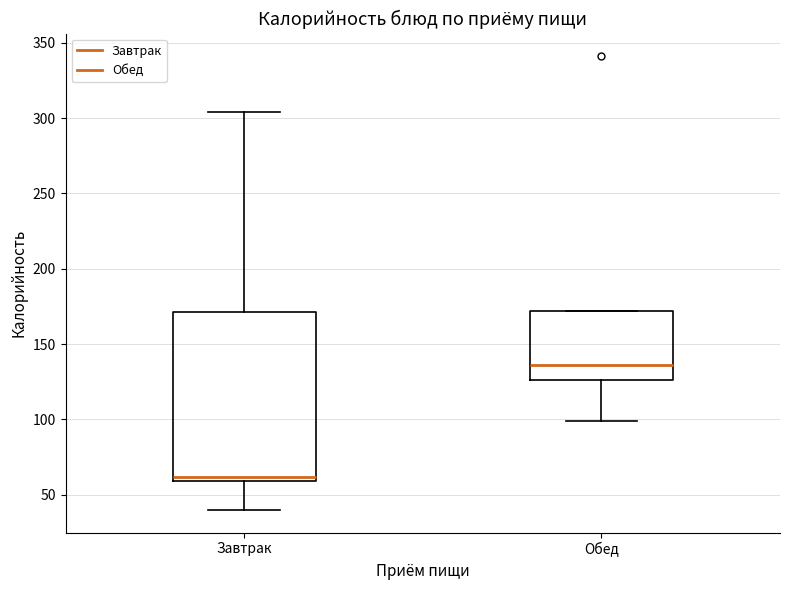

Reading left to right, transcribe this box plot: for each box, give where its median line is, the range the box spans, and where its two whiskers end, as read against the y-axis. The values are not printed on the chart, so give them approximately, as read against the axis.

Завтрак: median 60 (just above the box's lower edge), box 60 to 170, whiskers 40 to 305
Обед: median 135, box 125 to 170, whiskers 100 to 170